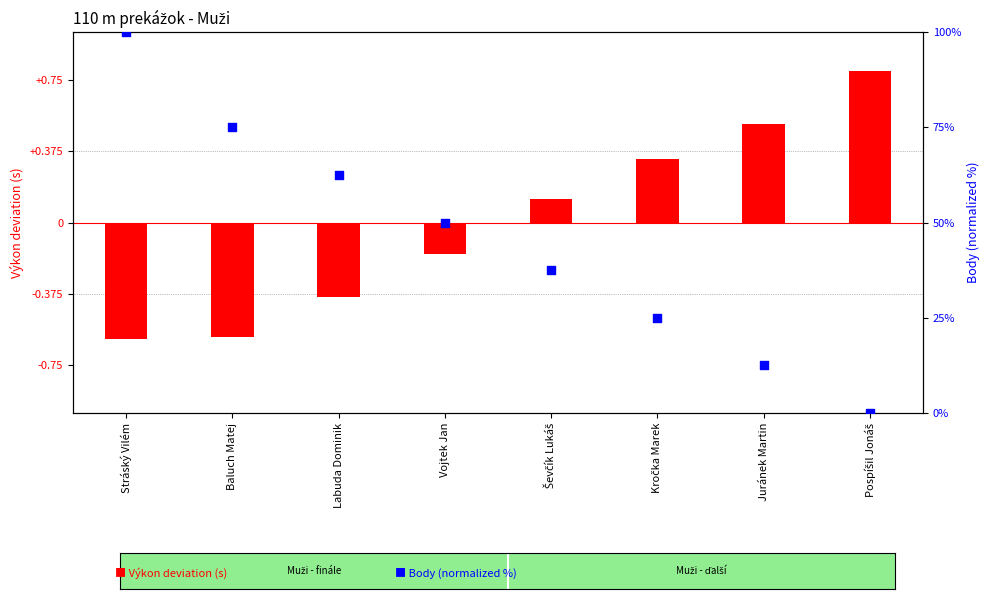

At which category is the sum across all series the highest?

Stráský Vilém